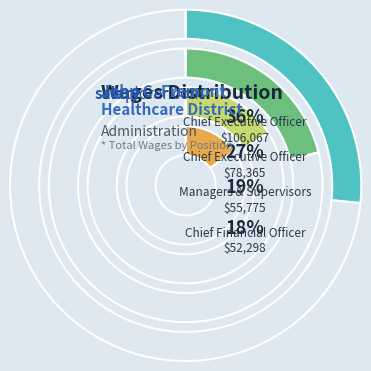

What is the smallest slice in the pie chart?

Chief Financial Officer